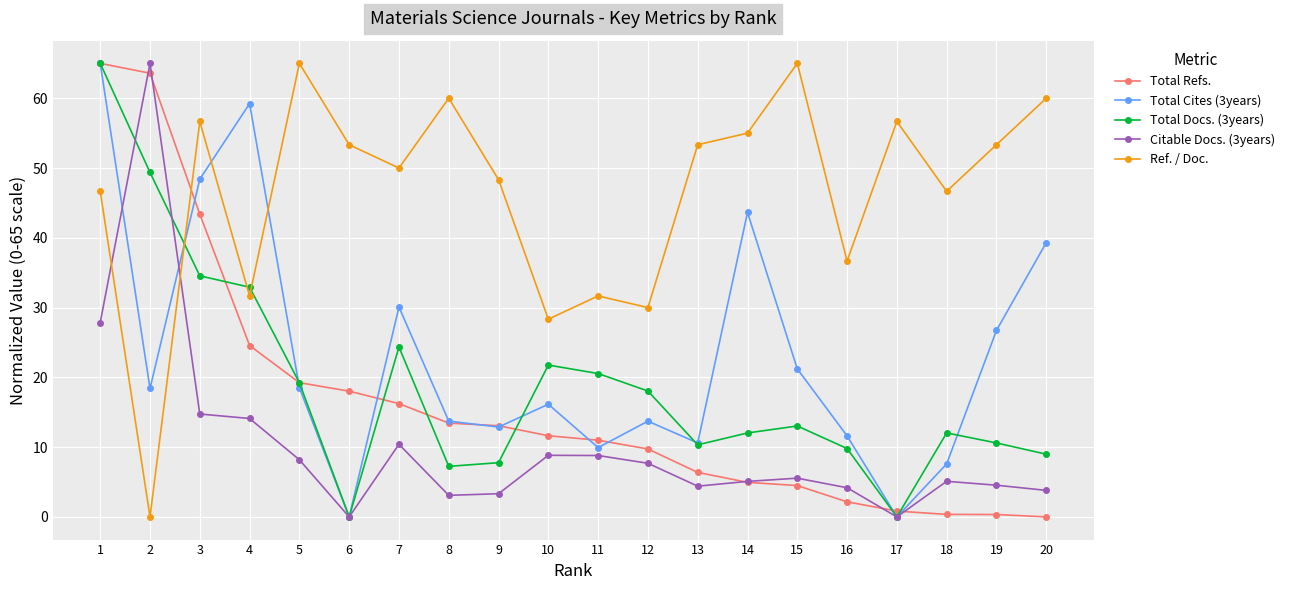

Which category has the highest value in the Total Refs. series?

1